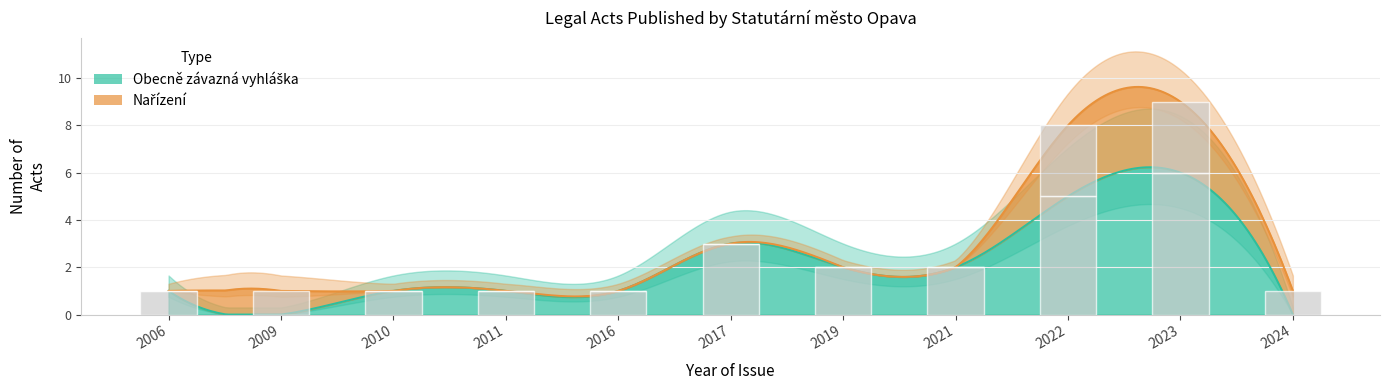

Reading left to right, list all the values displayed in this chart.

Obecně závazná vyhláška: 1	0	1	1	1	3	2	2	5	6	0
Nařízení: 0	1	0	0	0	0	0	0	3	3	1